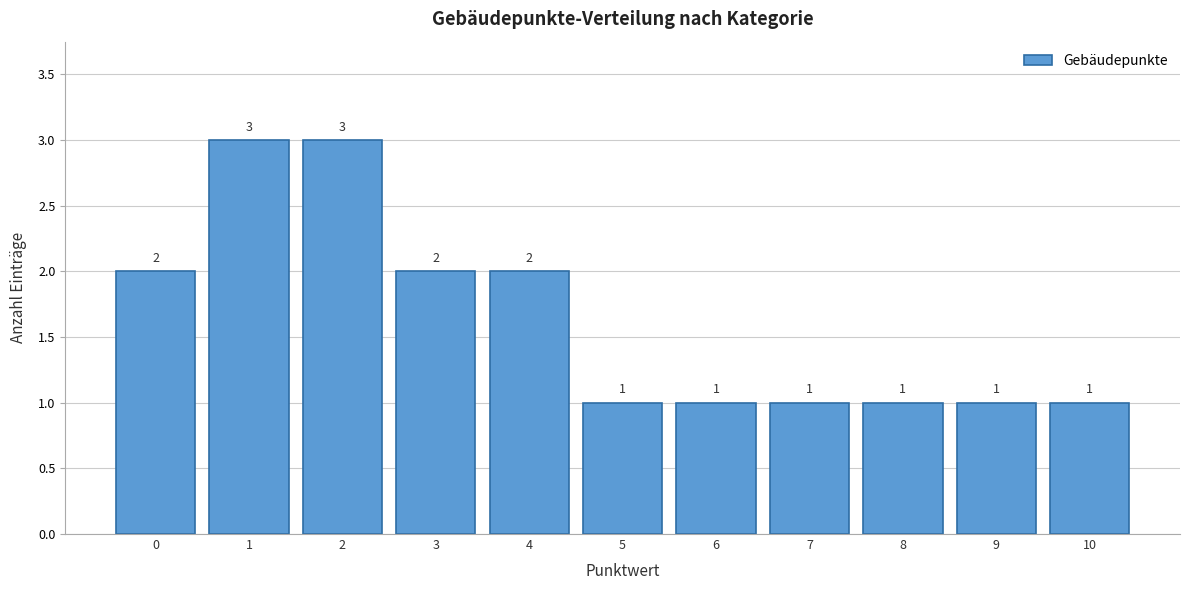

Reading left to right, list every bar in this chart as the range it spans on the x-axis followed by its height.

-0.5 to 0.5: 2
0.5 to 1.5: 3
1.5 to 2.5: 3
2.5 to 3.5: 2
3.5 to 4.5: 2
4.5 to 5.5: 1
5.5 to 6.5: 1
6.5 to 7.5: 1
7.5 to 8.5: 1
8.5 to 9.5: 1
9.5 to 10.5: 1